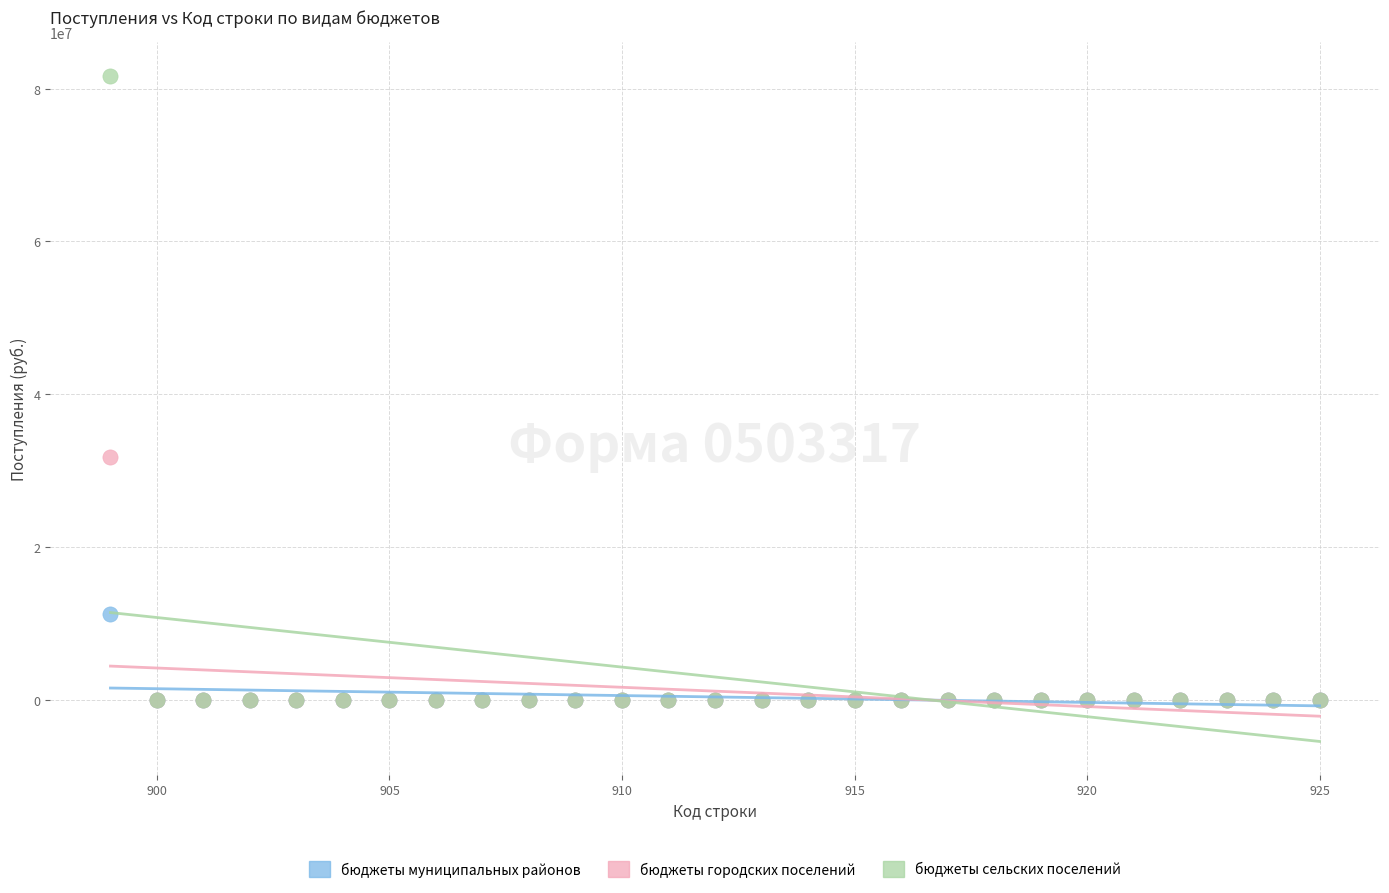

Across all series, what Y value is closest to 40854519?

31772112.7